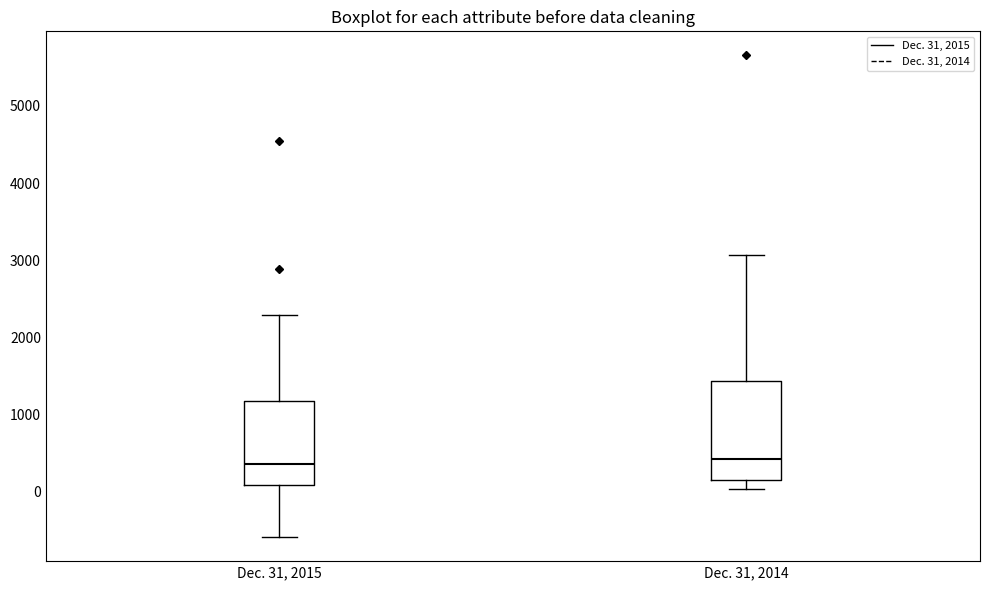

Reading left to right, read every box against the y-axis: the position of its median line, the range the box covers, and the ends of its whiskers. The values are not printed on the chart, so give them approximately, as read against the axis.

Dec. 31, 2015: median 400, box 100 to 1200, whiskers -600 to 2300
Dec. 31, 2014: median 400, box 100 to 1400, whiskers 0 to 3100